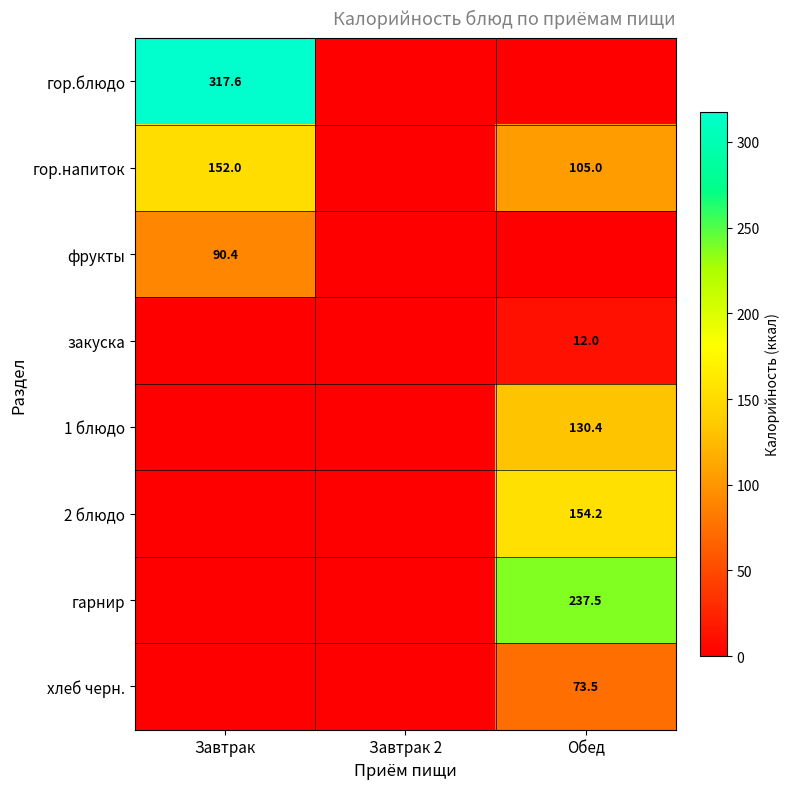

Rank the series by their maximum value, from lowest to highest.

закуска, хлеб черн., фрукты, 1 блюдо, гор.напиток, 2 блюдо, гарнир, гор.блюдо